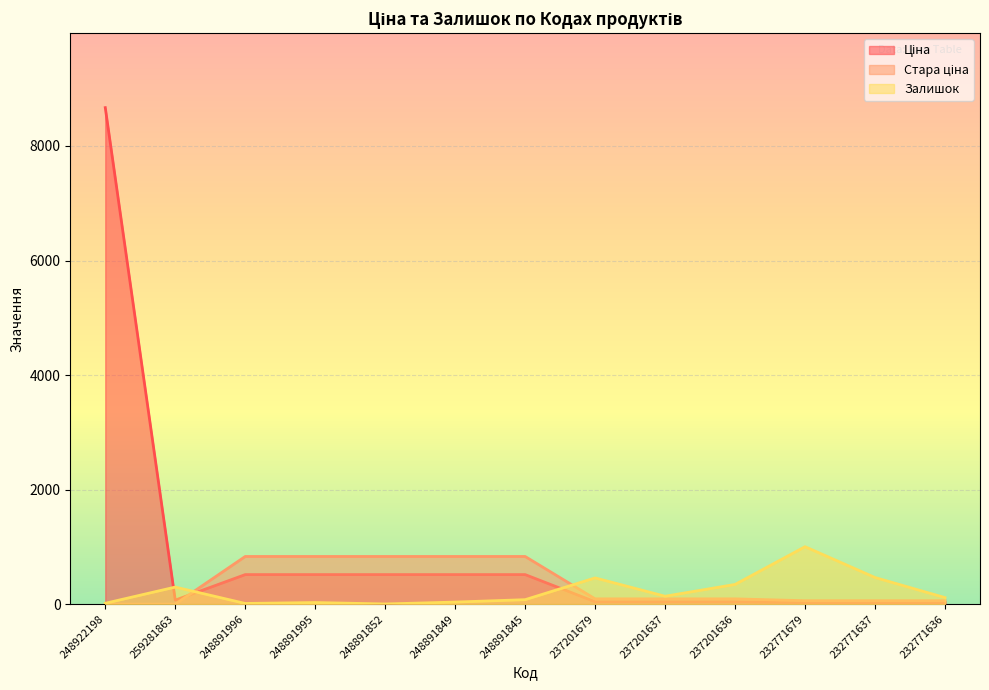

Reading left to right, transcribe all the data shown in this chart.

Ціна: 248922198=8669.7	259281863=70.1	248891996=515.8	248891995=515.8	248891852=515.8	248891849=515.8	248891845=515.8	237201679=41.5	237201637=41.5	237201636=41.5	232771679=27.0	232771637=27.0	232771636=27.0
Стара ціна: 248922198=0.0	259281863=0.0	248891996=832.4	248891995=832.4	248891852=832.4	248891849=832.4	248891845=832.4	237201679=92.3	237201637=92.3	237201636=92.3	232771679=60.0	232771637=60.0	232771636=60.0
Залишок: 248922198=15.0	259281863=298.0	248891996=12.0	248891995=28.0	248891852=3.0	248891849=36.0	248891845=78.0	237201679=458.0	237201637=138.0	237201636=344.0	232771679=1003.0	232771637=465.0	232771636=114.0